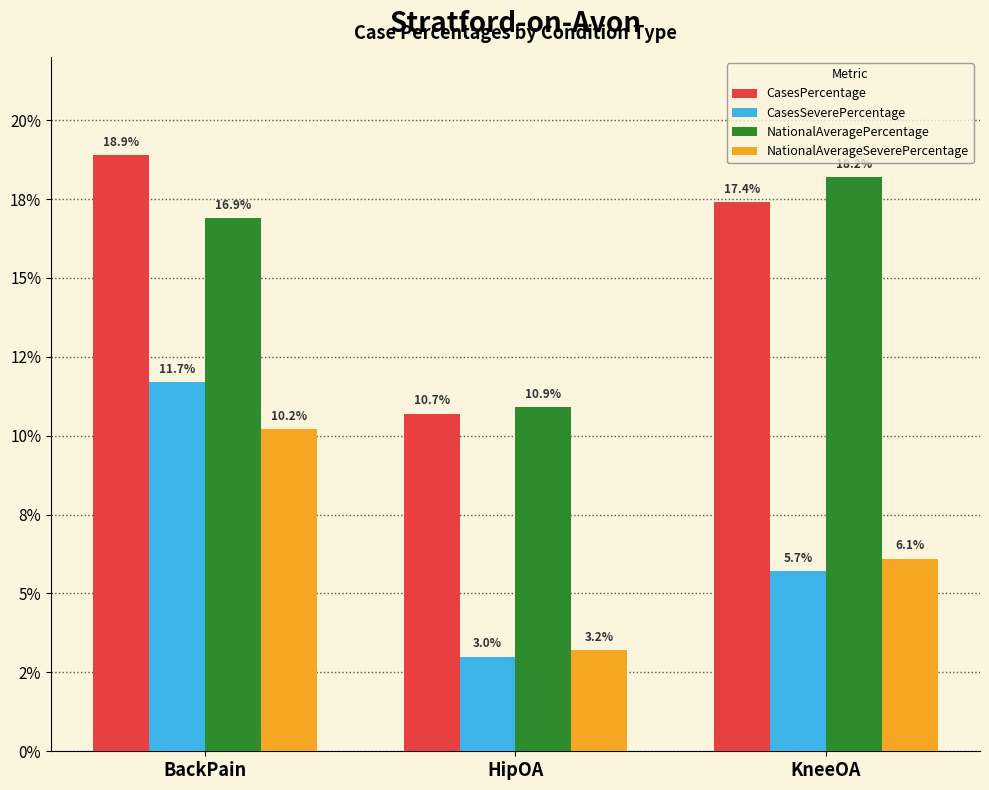

Does the chart contain stacked bars?

No